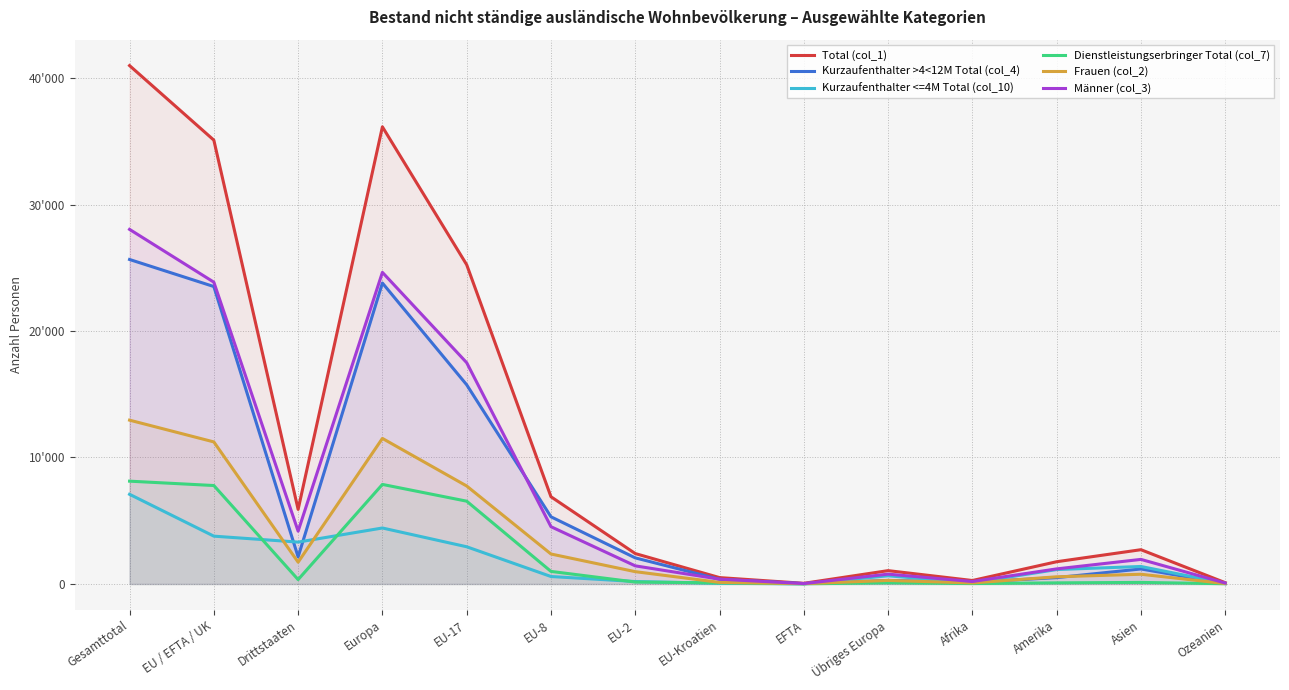

At Amerika, list the series in order from largest to smallest.

Total (col_1), Männer (col_3), Kurzaufenthalter <=4M Total (col_10), Frauen (col_2), Kurzaufenthalter >4<12M Total (col_4), Dienstleistungserbringer Total (col_7)